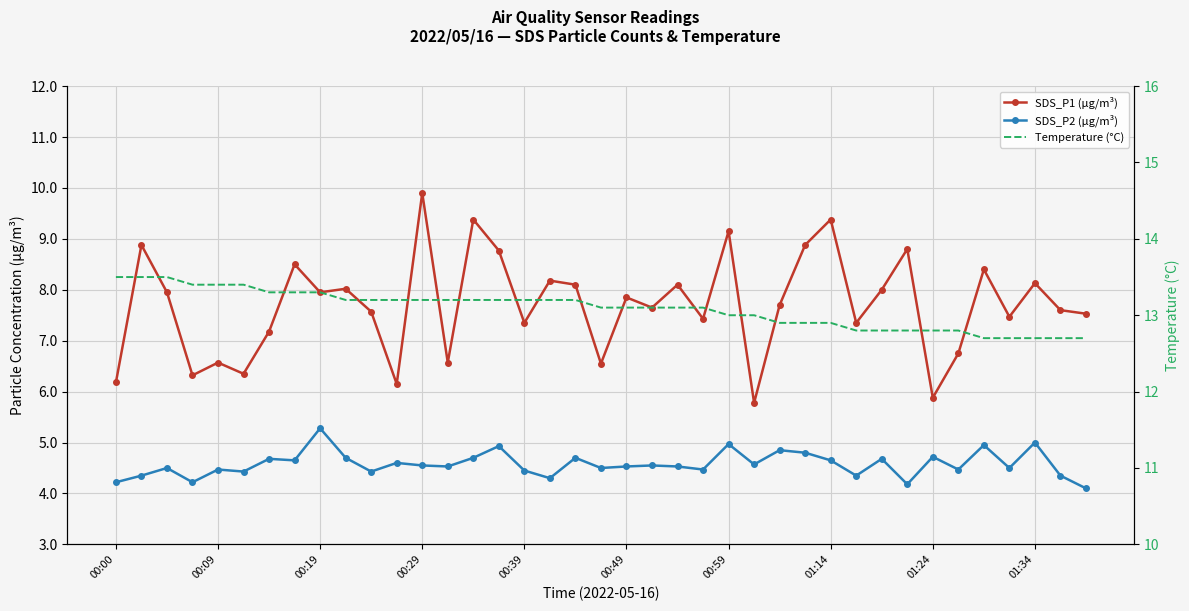

Reading left to right, list all the values displayed in this chart.

SDS_P1 (µg/m³): 6.2	8.9	8.0	6.3	6.6	6.3	7.2	8.5	8.0	8.0	7.6	6.2	9.9	6.6	9.4	8.8	7.3	8.2	8.1	6.5	7.8	7.7	8.1	7.4	9.2	5.8	7.7	8.9	9.4	7.3	8.0	8.8	5.9	6.8	8.4	7.5	8.1	7.6	7.5
SDS_P2 (µg/m³): 4.2	4.3	4.5	4.2	4.5	4.4	4.7	4.7	5.3	4.7	4.4	4.6	4.5	4.5	4.7	4.9	4.5	4.3	4.7	4.5	4.5	4.5	4.5	4.5	5.0	4.6	4.8	4.8	4.7	4.3	4.7	4.2	4.7	4.5	5.0	4.5	5.0	4.3	4.1
Temperature (°C): 13.5	13.5	13.5	13.4	13.4	13.4	13.3	13.3	13.3	13.2	13.2	13.2	13.2	13.2	13.2	13.2	13.2	13.2	13.2	13.1	13.1	13.1	13.1	13.1	13.0	13.0	12.9	12.9	12.9	12.8	12.8	12.8	12.8	12.8	12.7	12.7	12.7	12.7	12.7